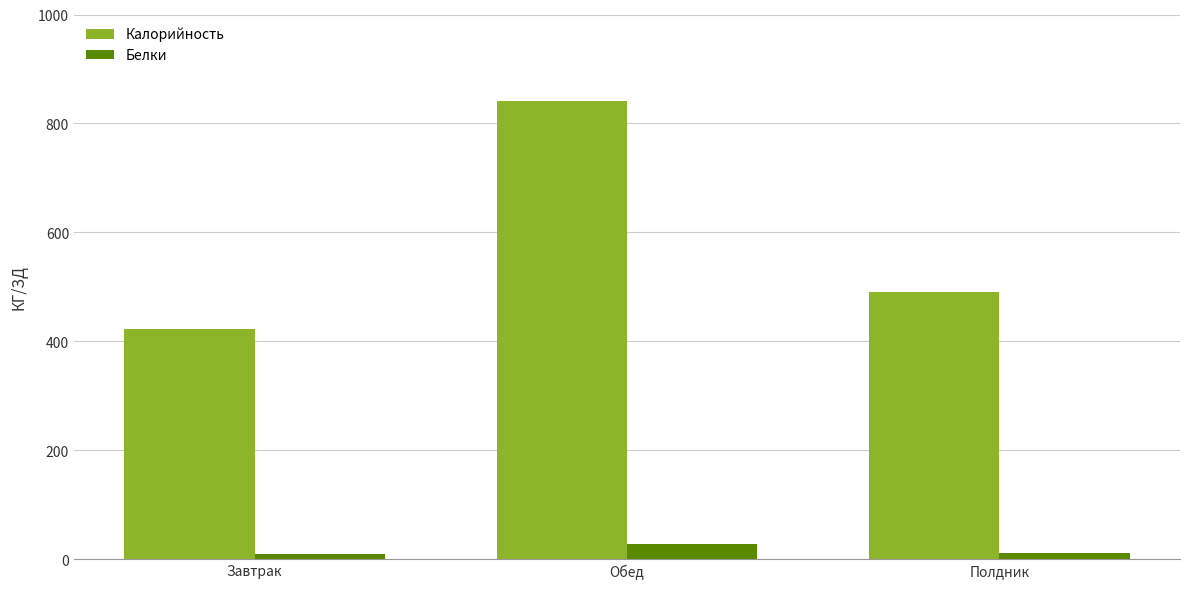

What is the label of the 1st bar from the left?

Завтрак